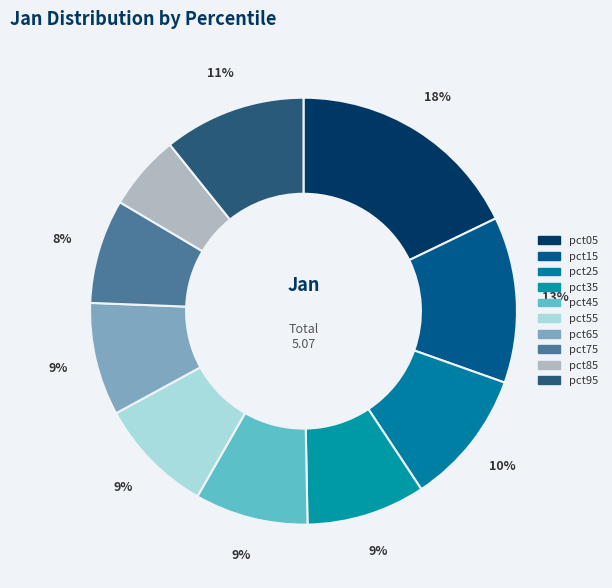

To the nearest percent, what percentage of the pie is pct85?

6%